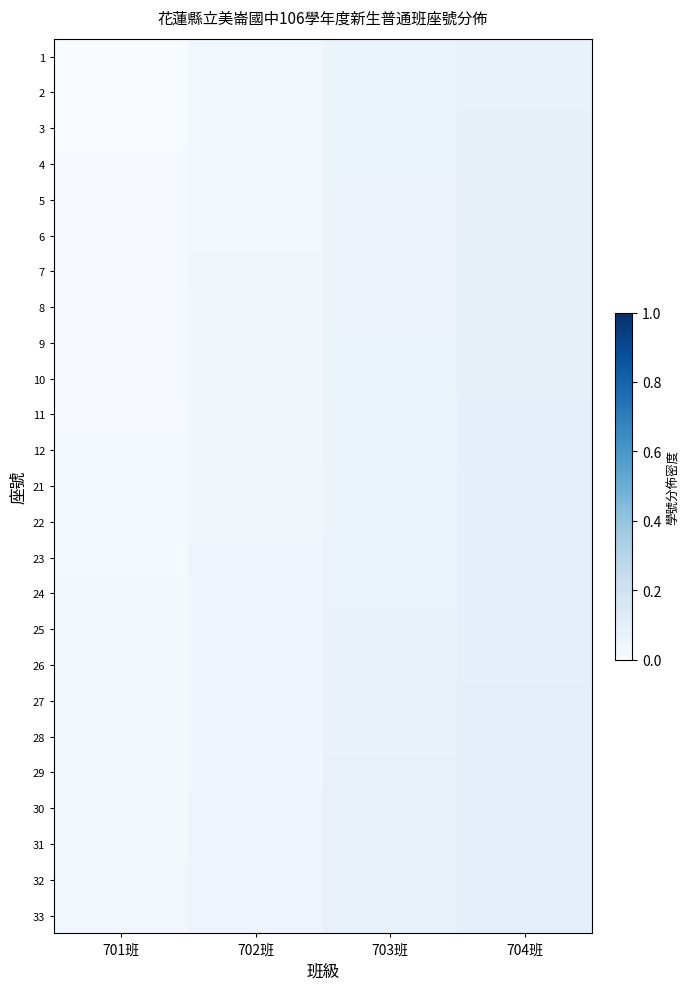

Which has a higher value, 704班 or 701班?

704班